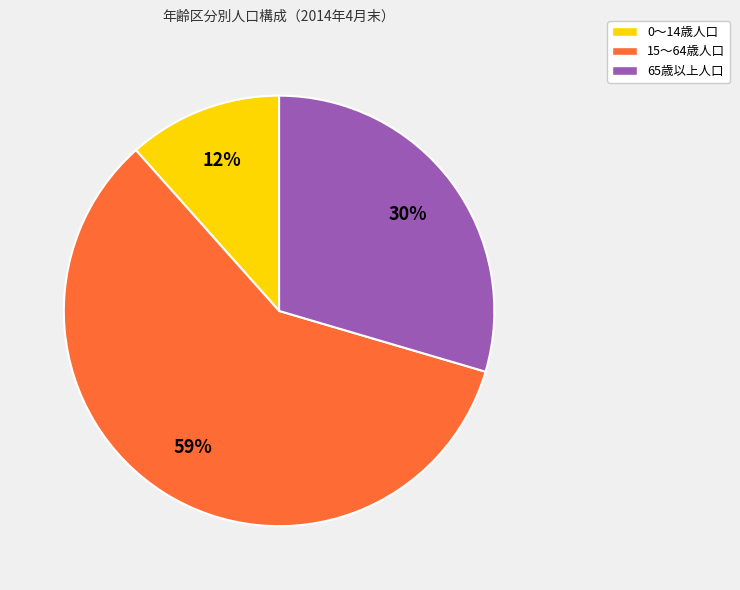

Between 65歳以上人口 and 15～64歳人口, which is larger?

15～64歳人口